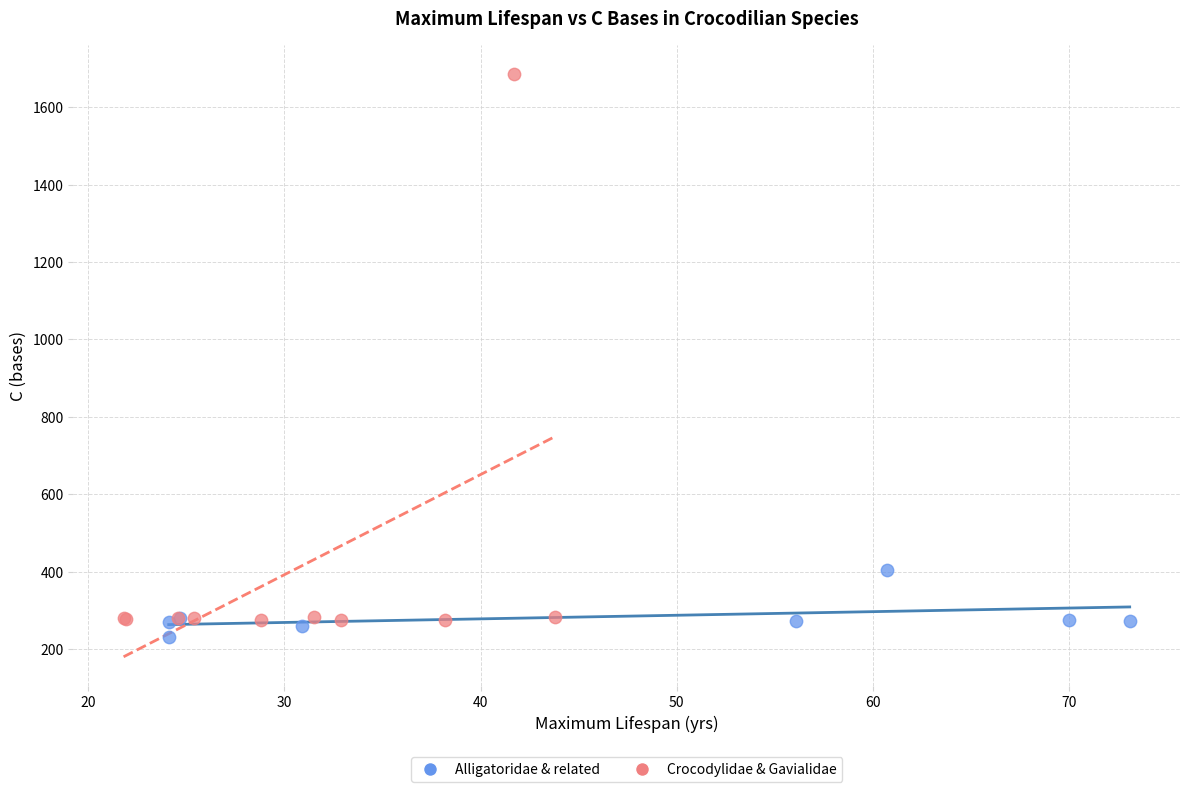

Which series reaches the maximum Y coordinate?

Crocodylidae & Gavialidae